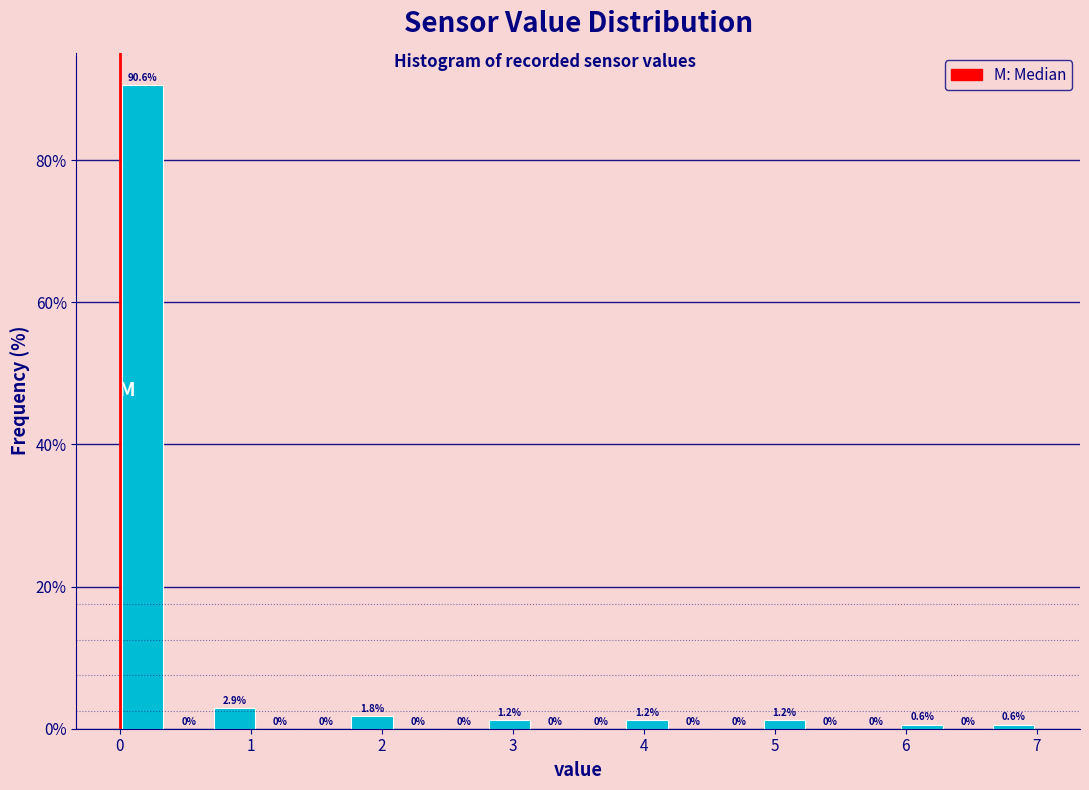

Read against the x-axis, roughly where is the centre of the tallest bar?

0.2